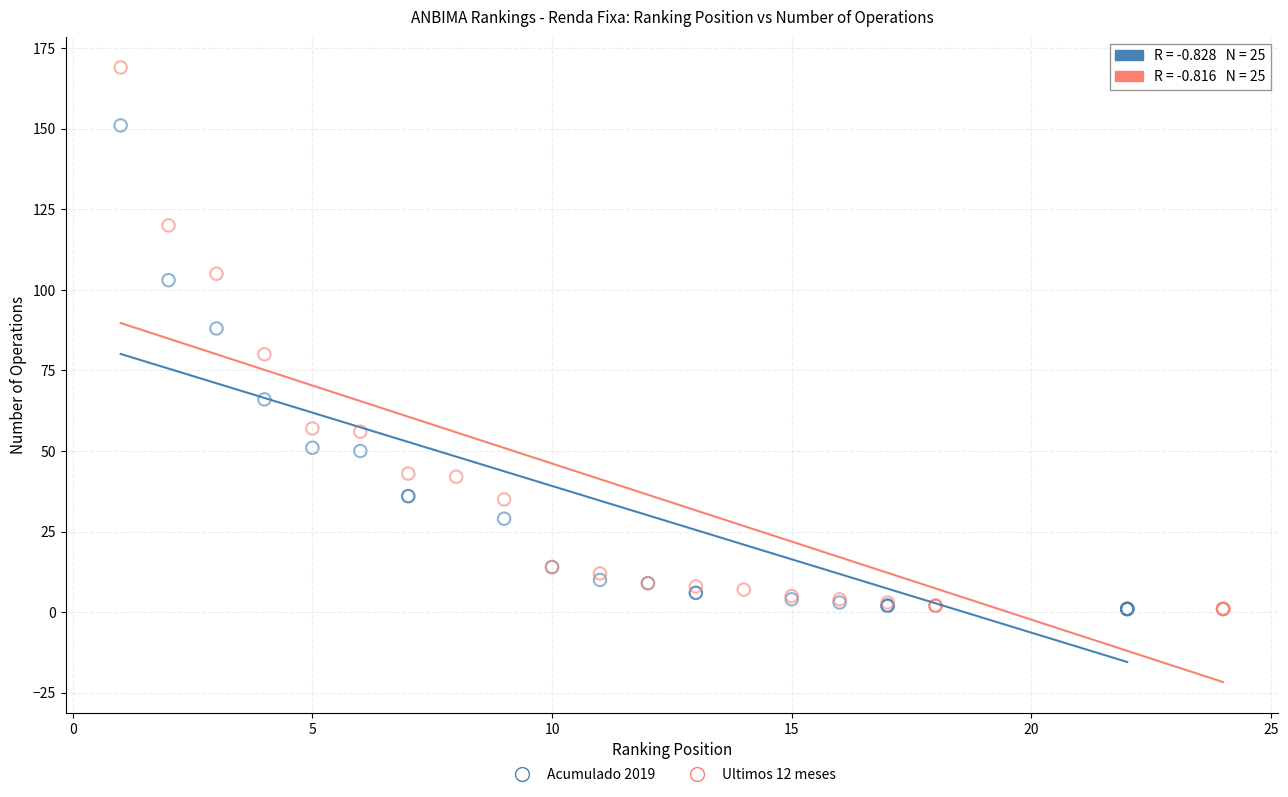

What are all the series names shown in the legend?

Acumulado 2019, Ultimos 12 meses